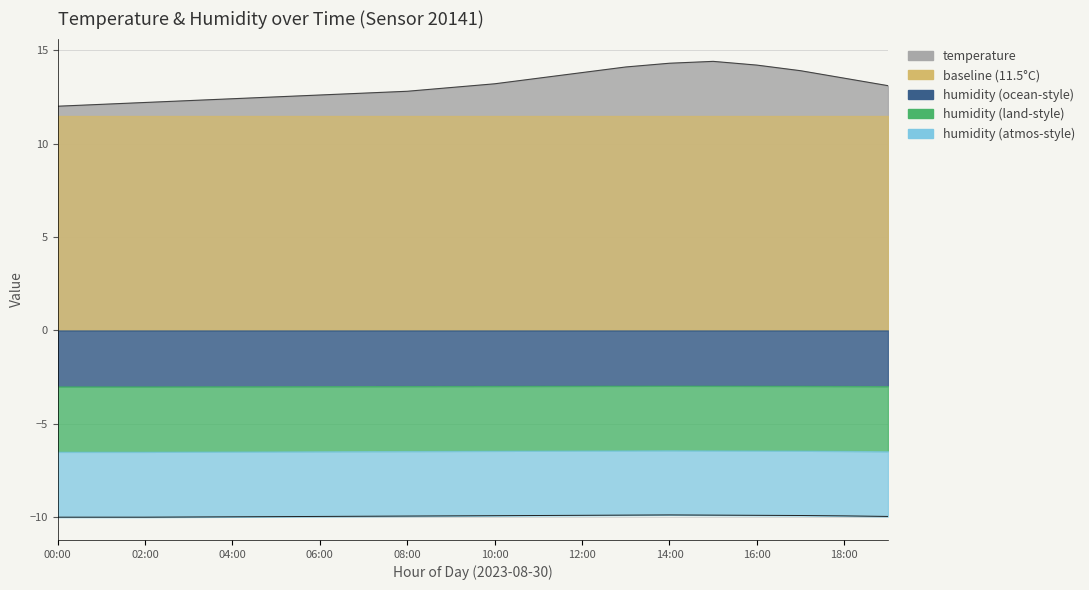

What is the approximate value of humidity at 08:00?

-9.9